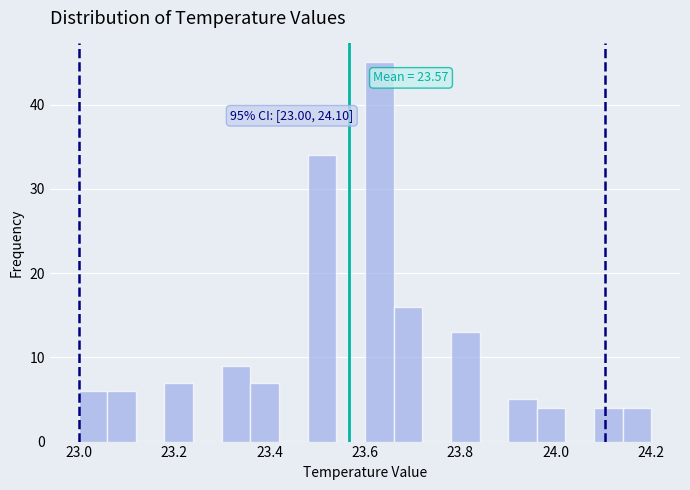

Read against the x-axis, roughly where is the centre of the tallest bar?

23.64